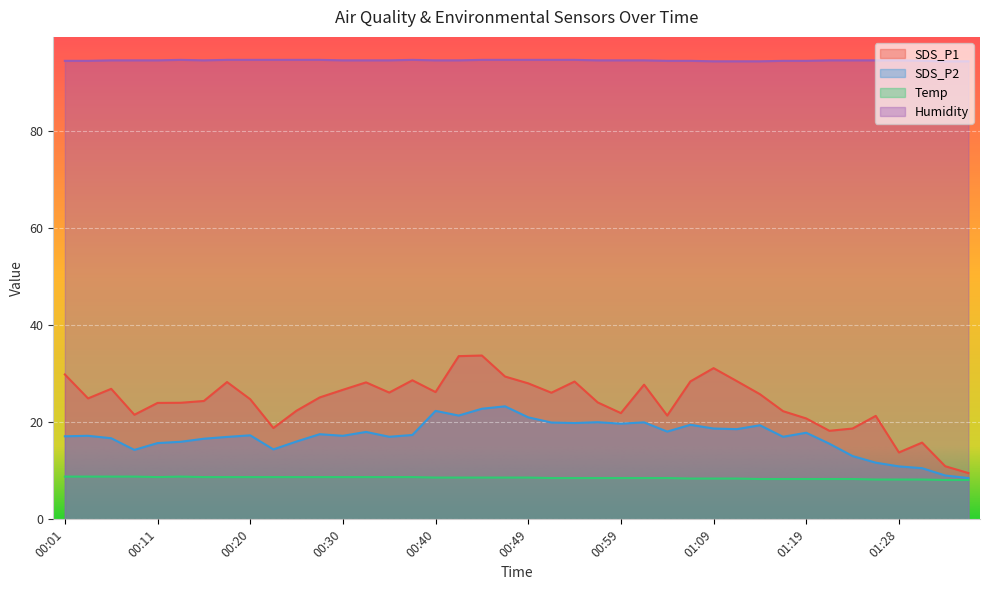

What is the minimum value for SDS_P2?

8.5